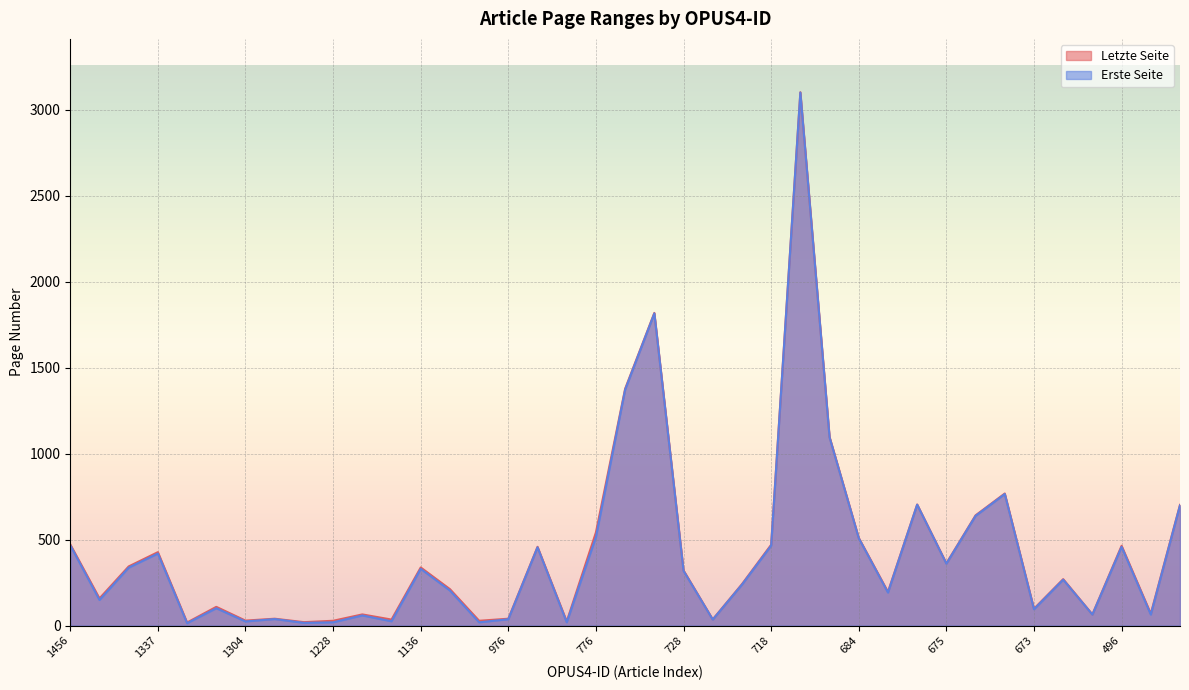

How many data points in Letzte Seite are less than 270?

19